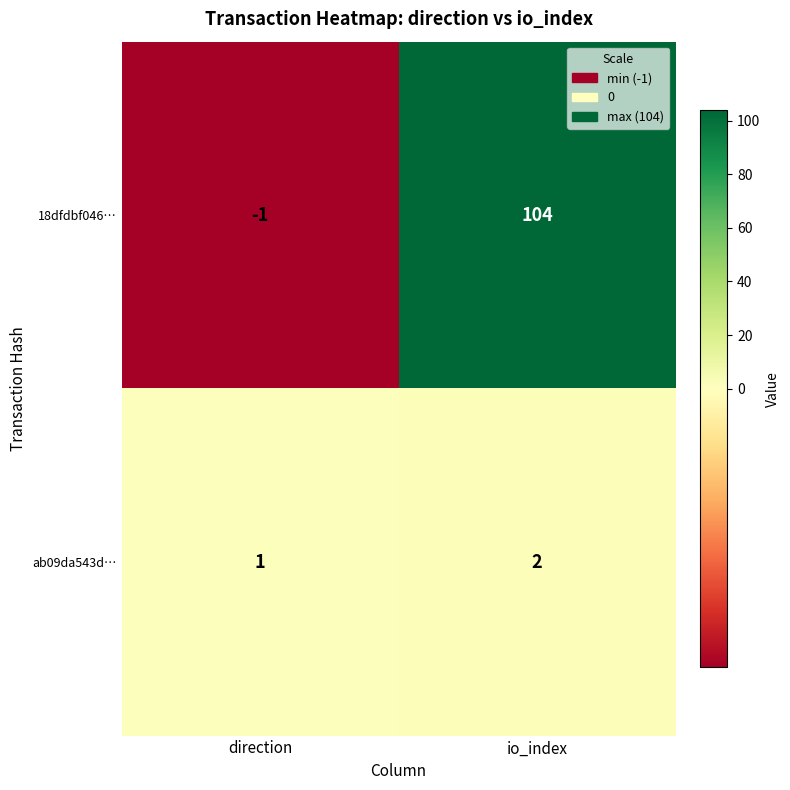

Reading left to right, transcribe all the data shown in this chart.

18dfdbf046…: direction=-1	io_index=104
ab09da543d…: direction=1	io_index=2